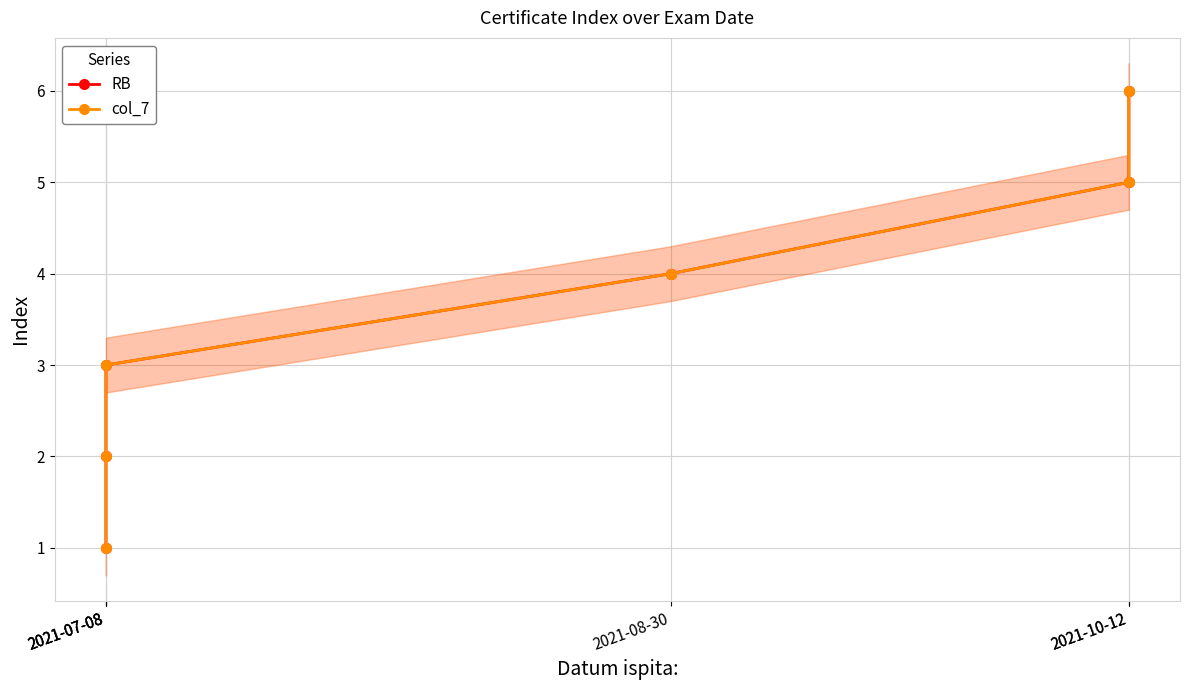

Reading left to right, extract all data points from this chart.

RB: 1	2	3	4	5	6
col_7: 1	2	3	4	5	6